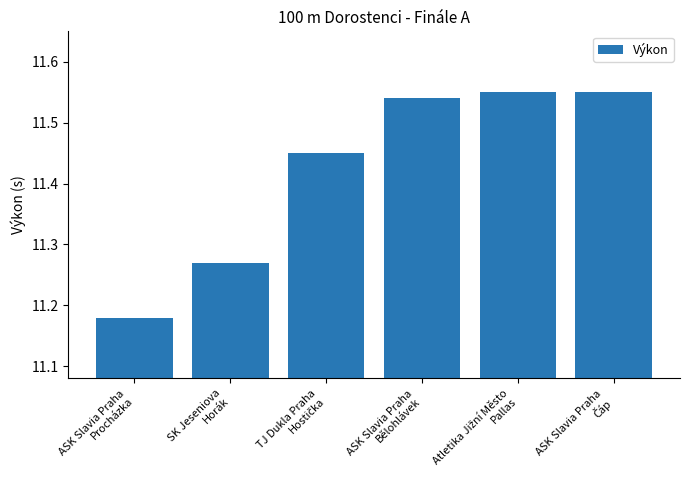

What is the sum of all values?

68.5